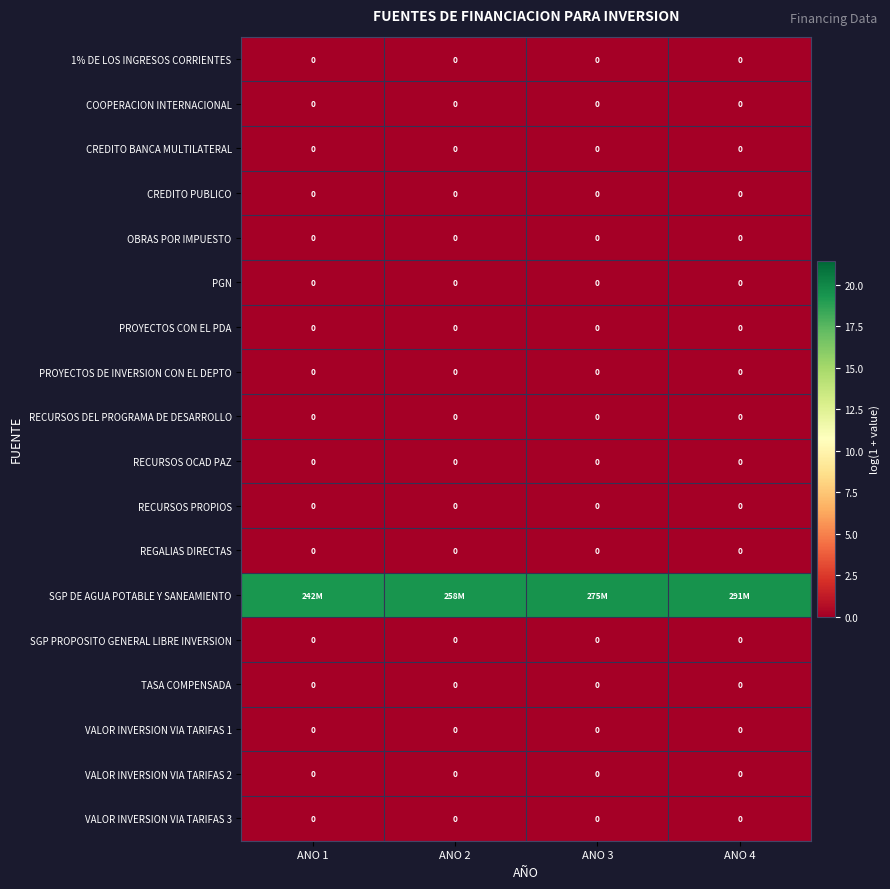

What is the total value across all series at ANO 2?

19.4